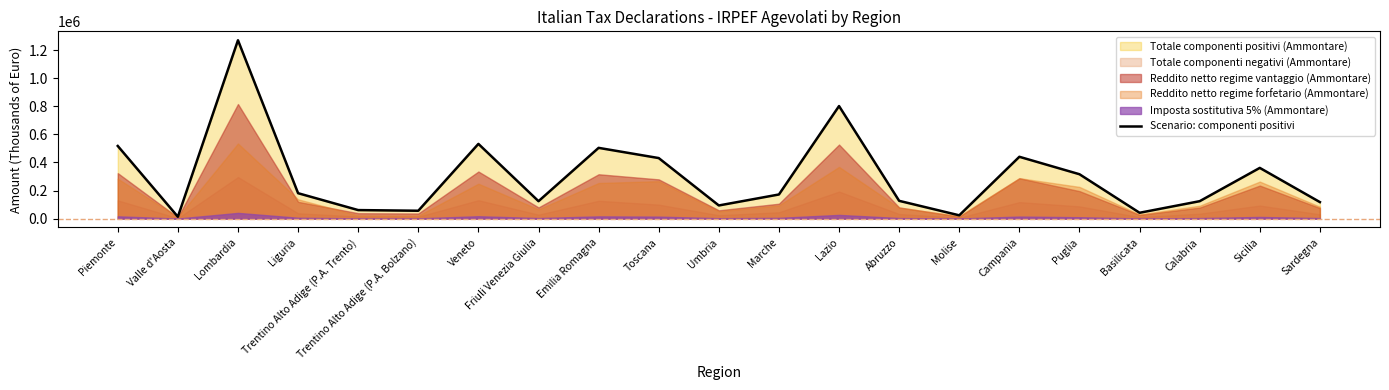

Where does the data first go above 171836?

Piemonte